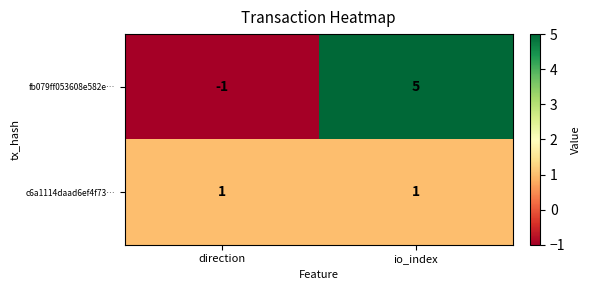

What is the sum of all fb079ff053608e582e… values?

4